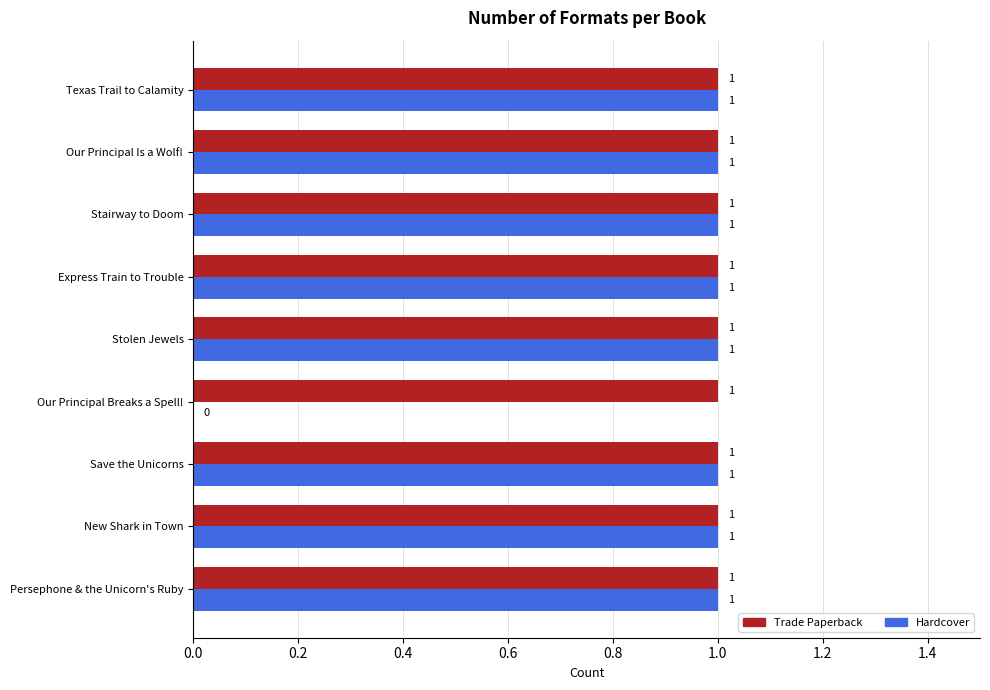

The value of Hardcover at Stairway to Doom is 1. True or false?

True